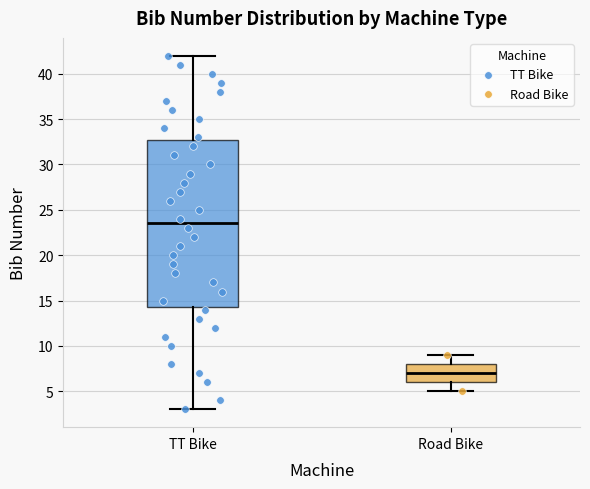

Where is the upper edge of the box for Road Bike on the y-axis? The values are not printed on the chart, so give them approximately, as read against the axis.

8.0